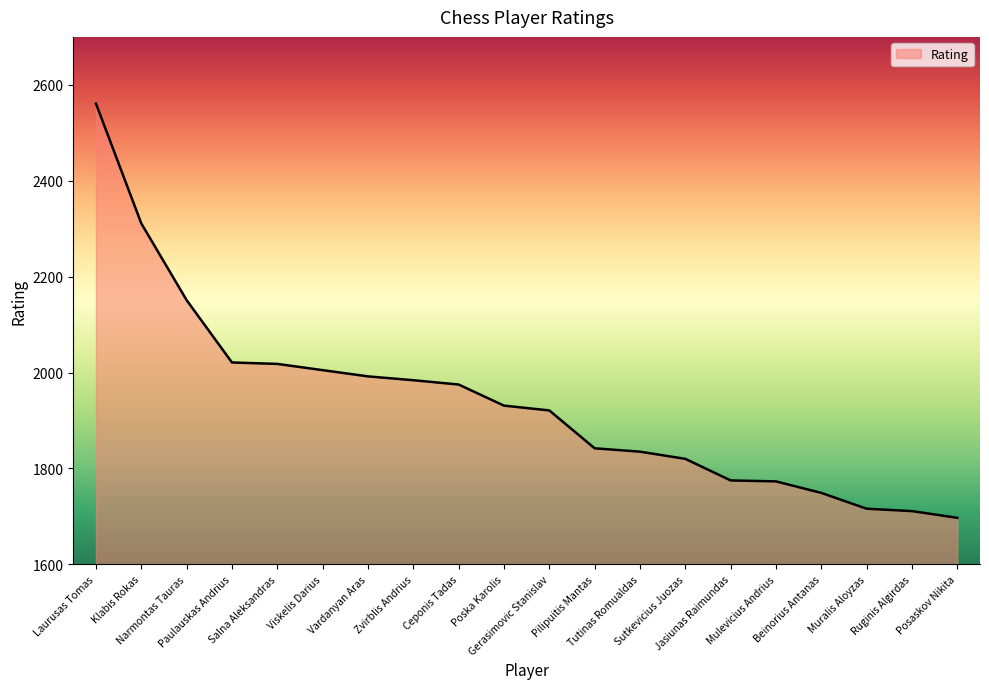

Which label corresponds to the smallest value in the chart?

Posaskov Nikita